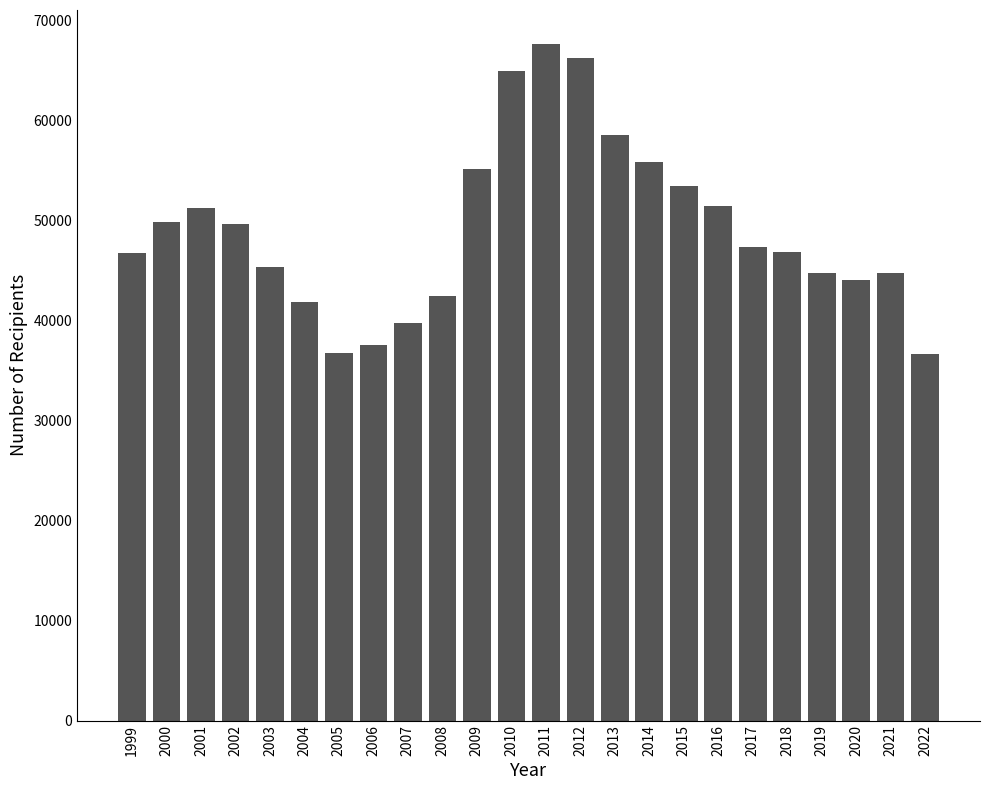

How many series are shown in this chart?

1